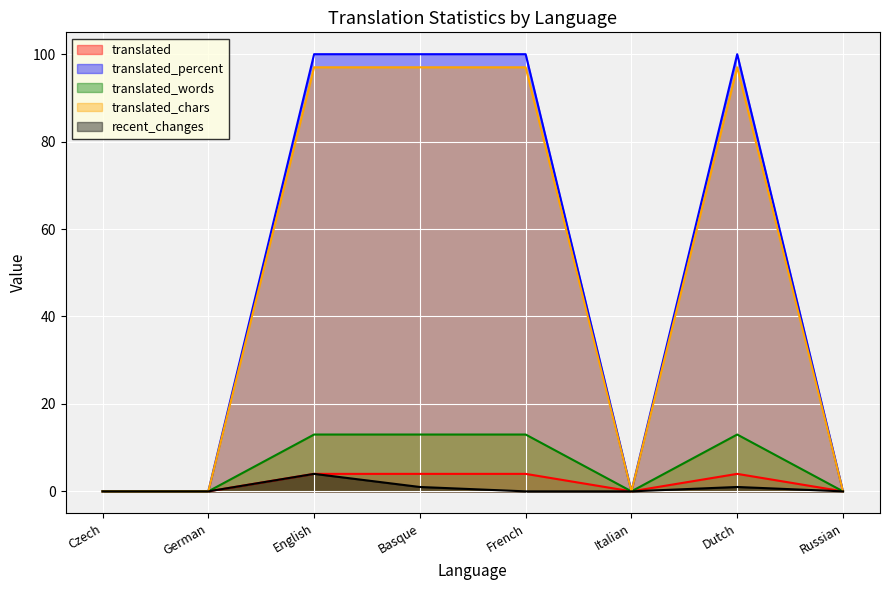

Which series has the widest spread of values?

translated_percent